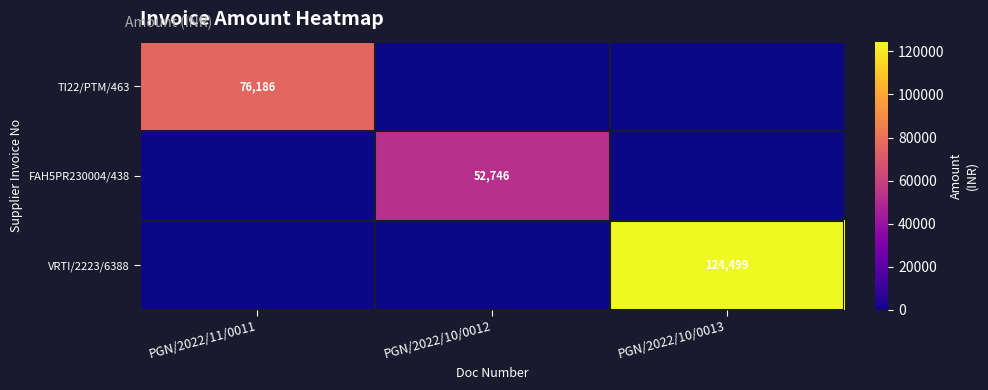

Is it true that TI22/PTM/463 equals 18307 at PGN/2022/11/0011?

False